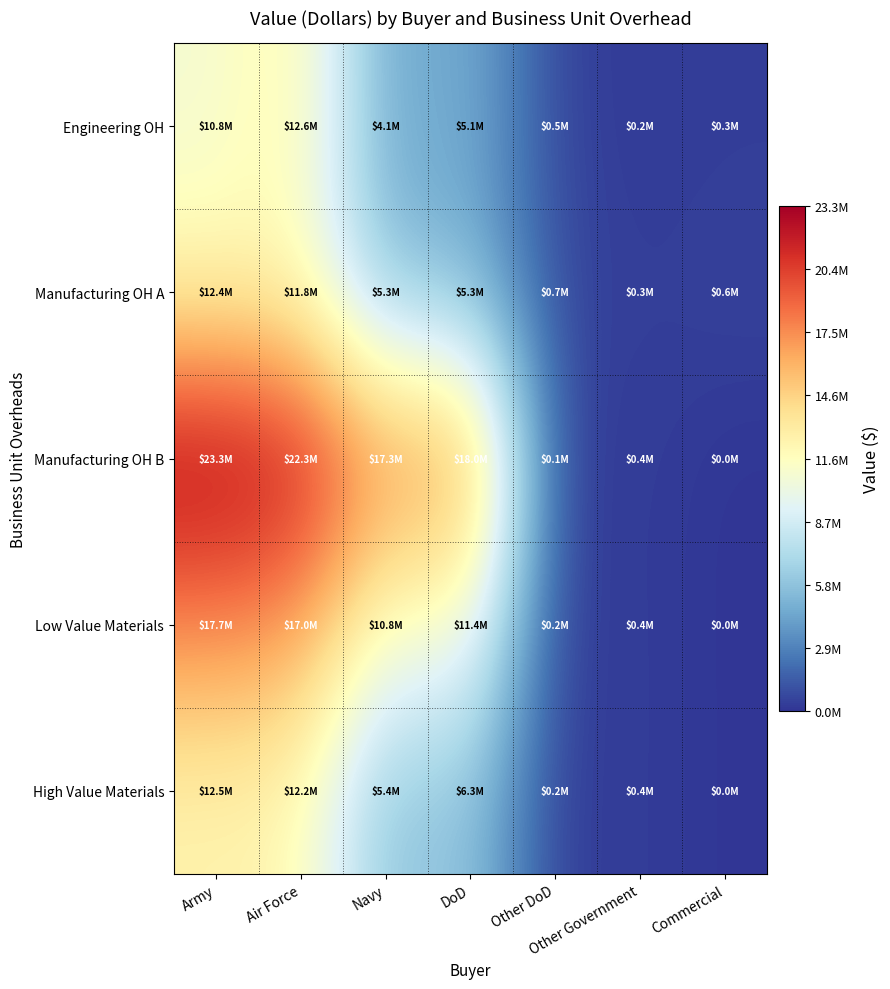

List the series in order of their peak value, highest first.

Manufacturing OH B, Low Value Materials, Engineering OH, High Value Materials, Manufacturing OH A